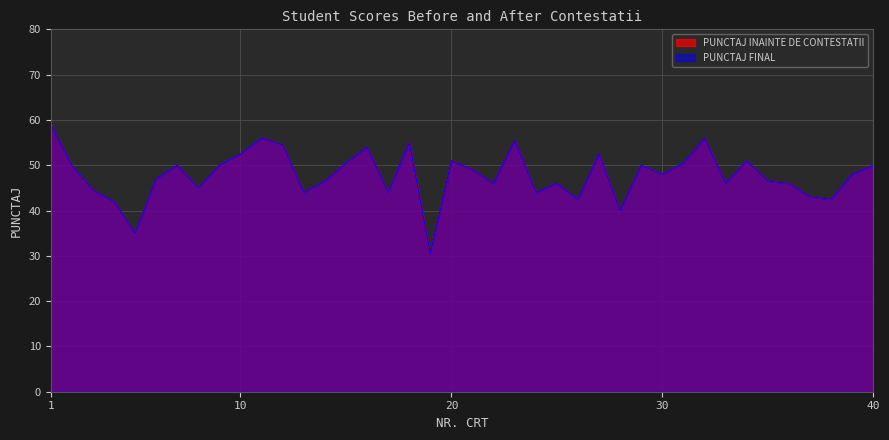

What is the value of the PUNCTAJ FINAL point at the 31st from the left?

50.5